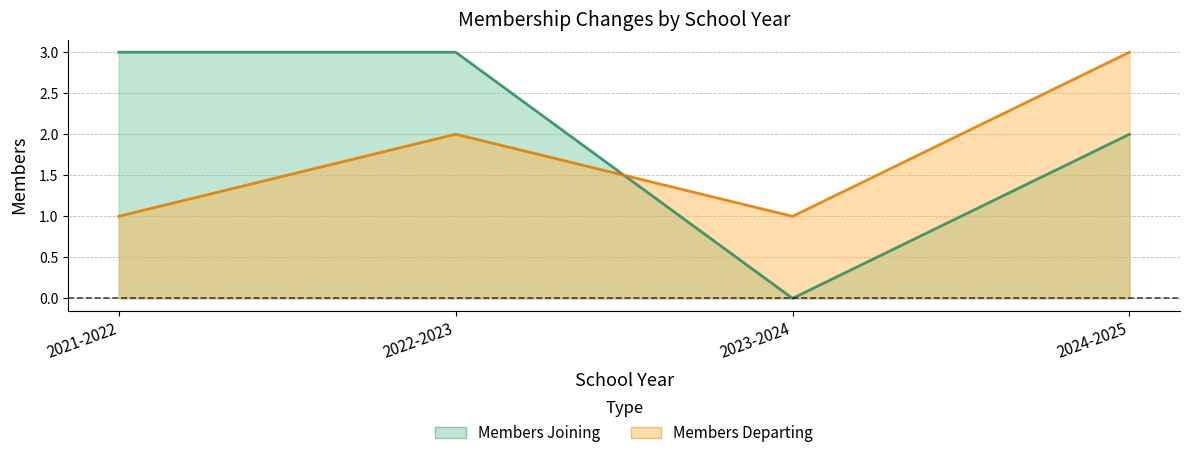

Reading left to right, transcribe all the data shown in this chart.

Members Joining: 2021-2022=3	2022-2023=3	2023-2024=0	2024-2025=2
Members Departing: 2021-2022=1	2022-2023=2	2023-2024=1	2024-2025=3